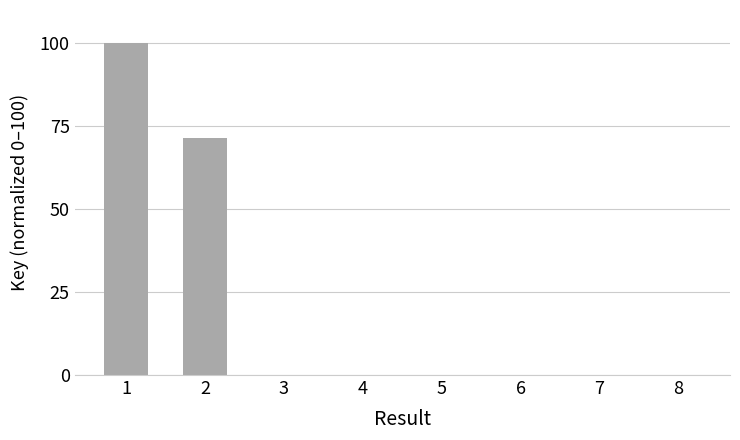

Is it true that the value at 1 is 51.1?

False